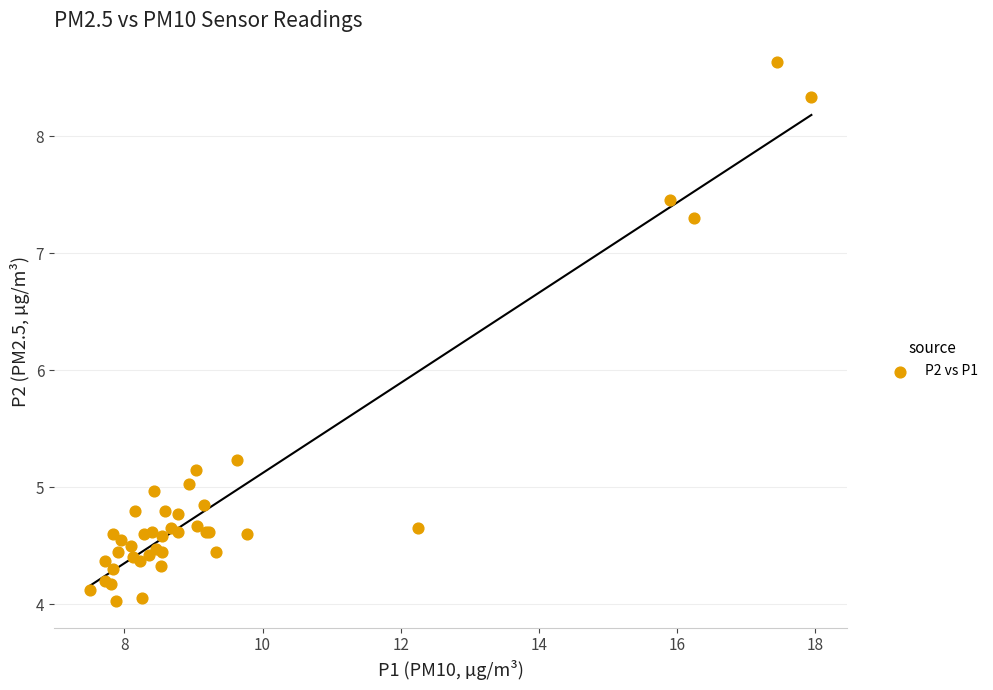

What Y value in the scatter plot is closest to 6?

5.2